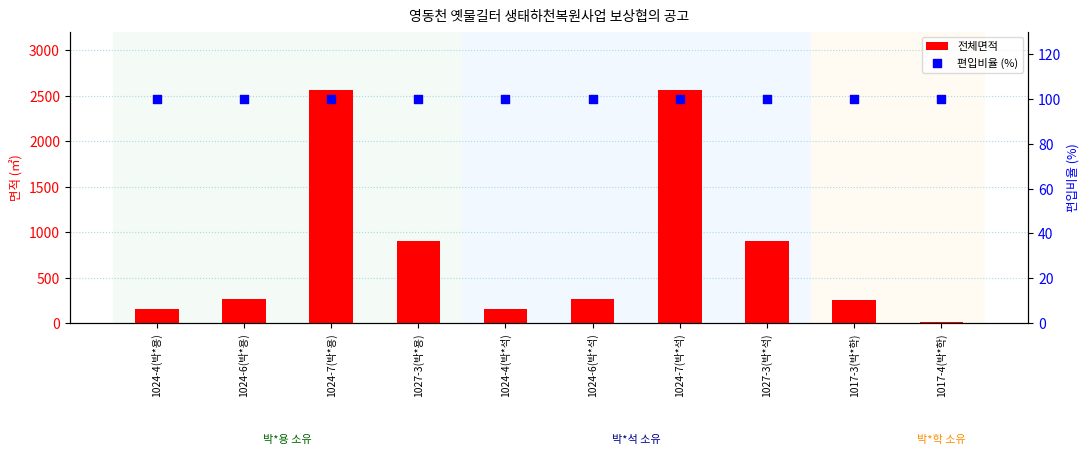

Which series reaches the maximum Y coordinate?

전체면적